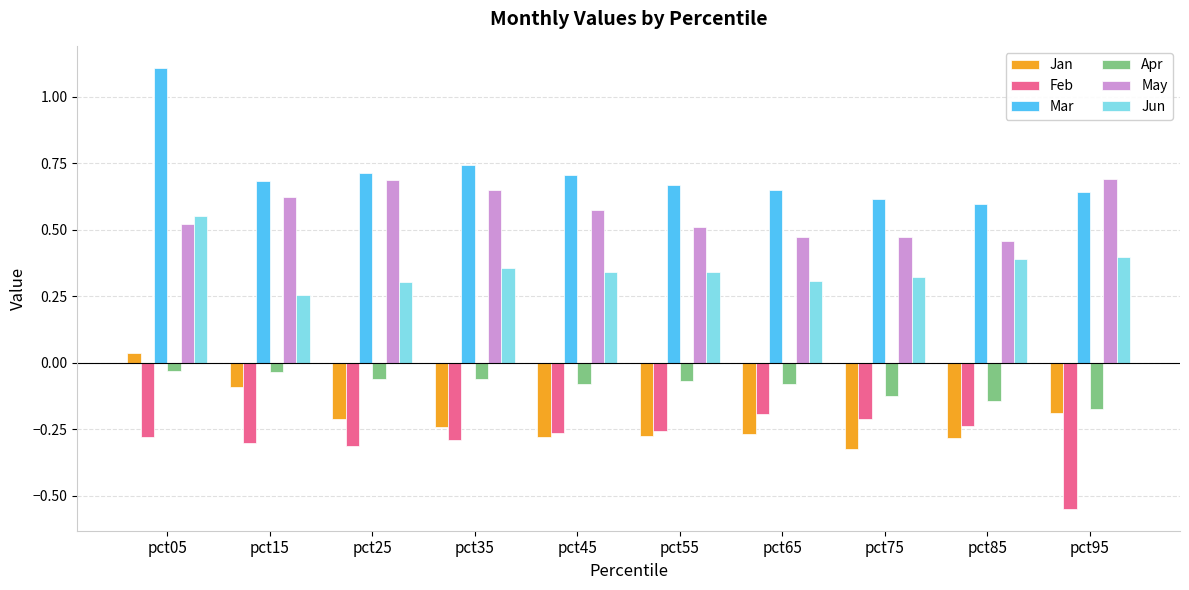

What is the difference between the Jun values at pct55 and pct95?

0.1